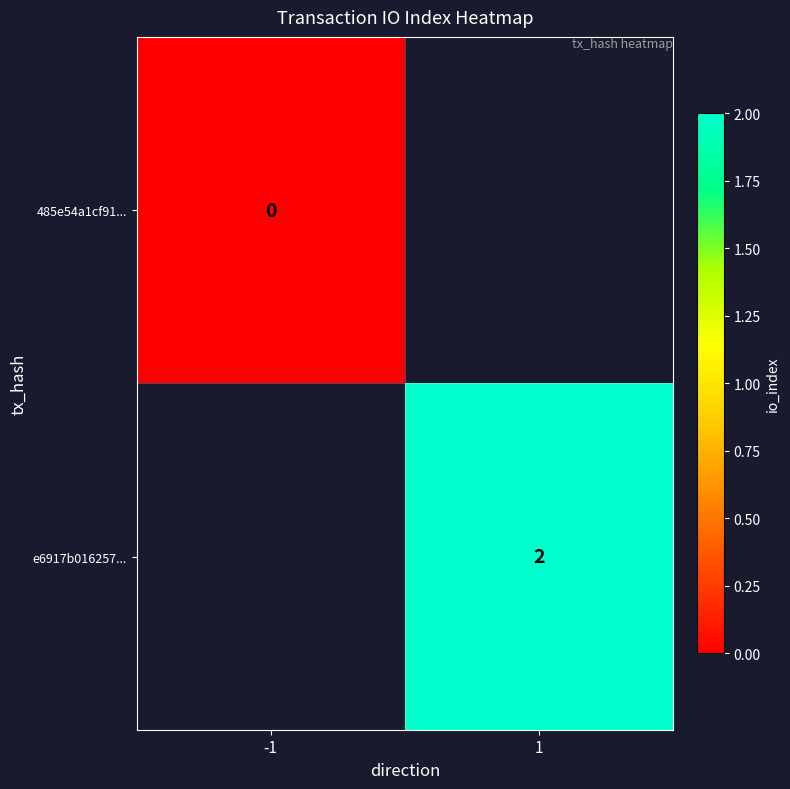

At which category does the chart reach its minimum across all series?

-1